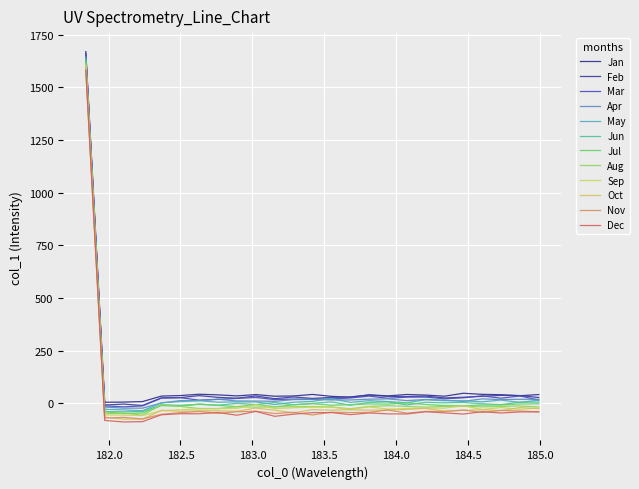

What is the greatest value displayed?

1669.7